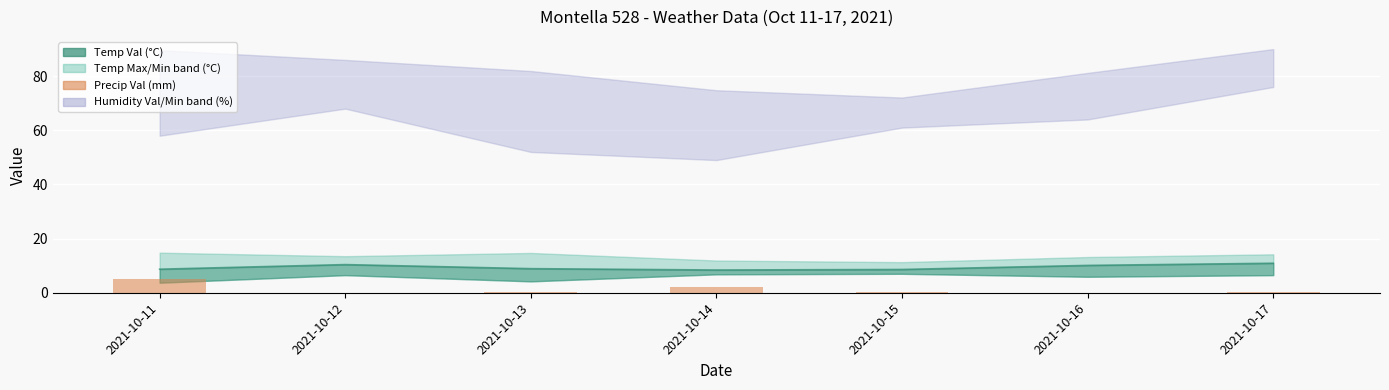

True or false: the data shows 5.0 at 2021-10-11.

True